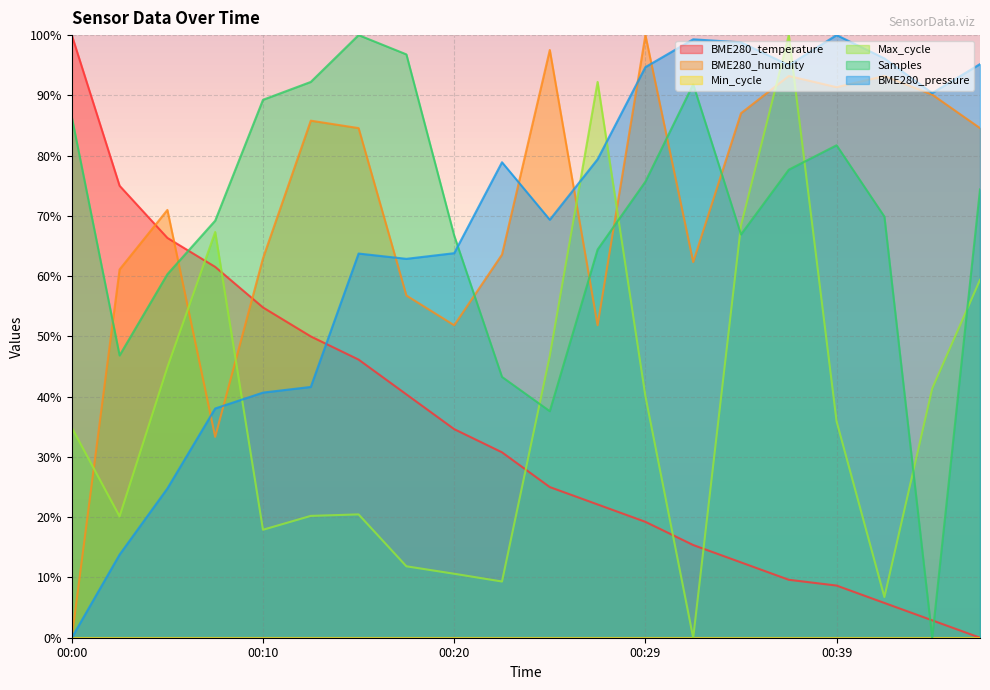

Between 00:00 and 00:42, which series saw the biggest shift?

BME280_pressure